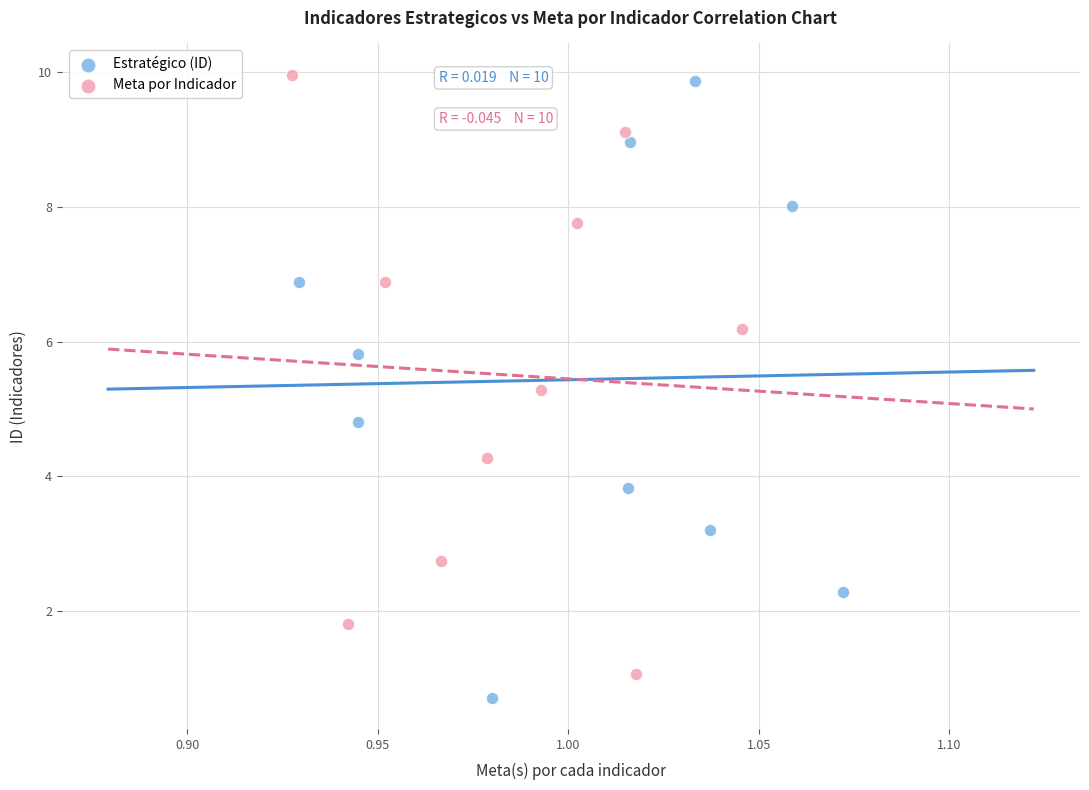

Which series has the largest Y range (max minus min)?

Estratégico (ID)